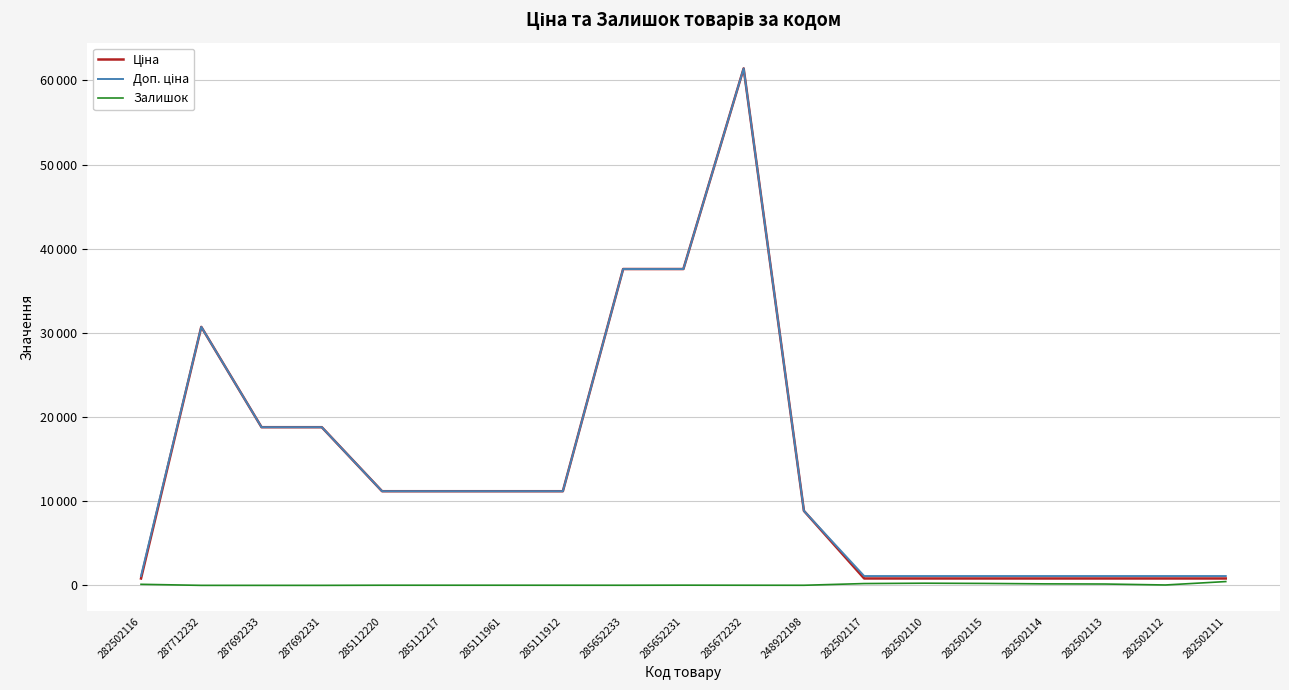

At which category does the chart reach its peak across all series?

285672232